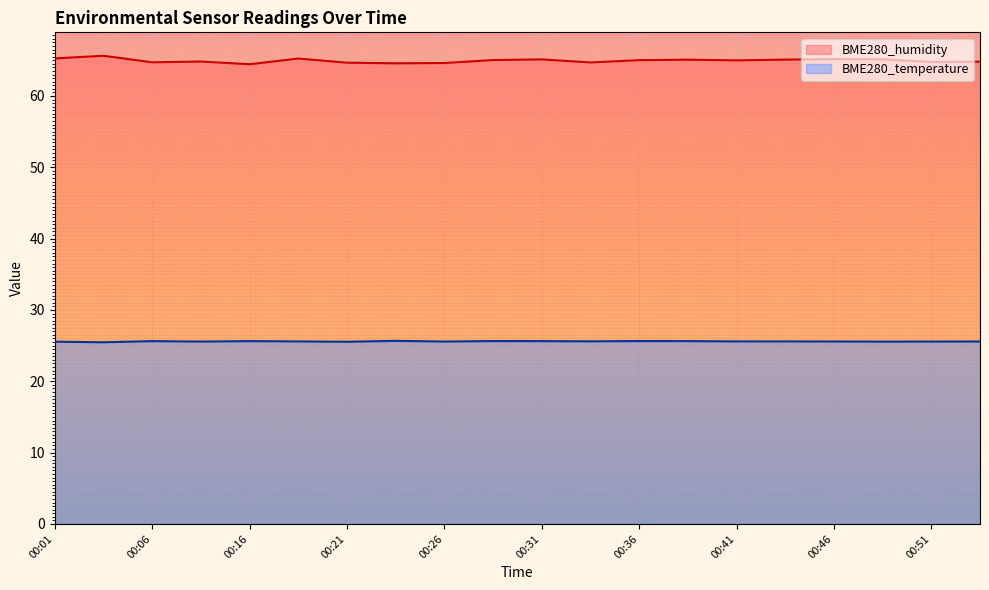

What is the sum of the BME280_temperature values at 00:06 and 00:26?

51.2